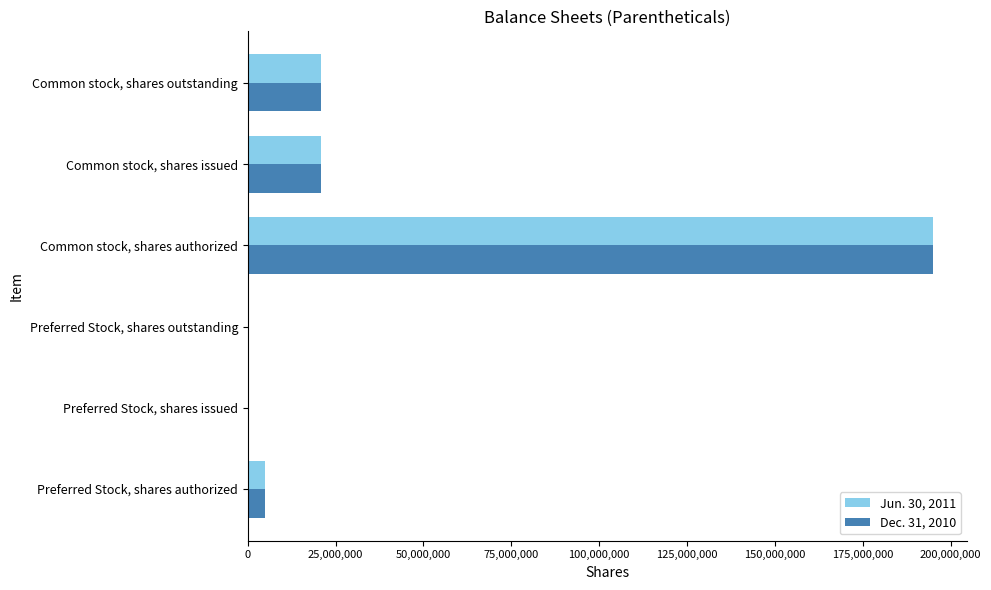

At which category does the chart reach its peak across all series?

Common stock, shares authorized